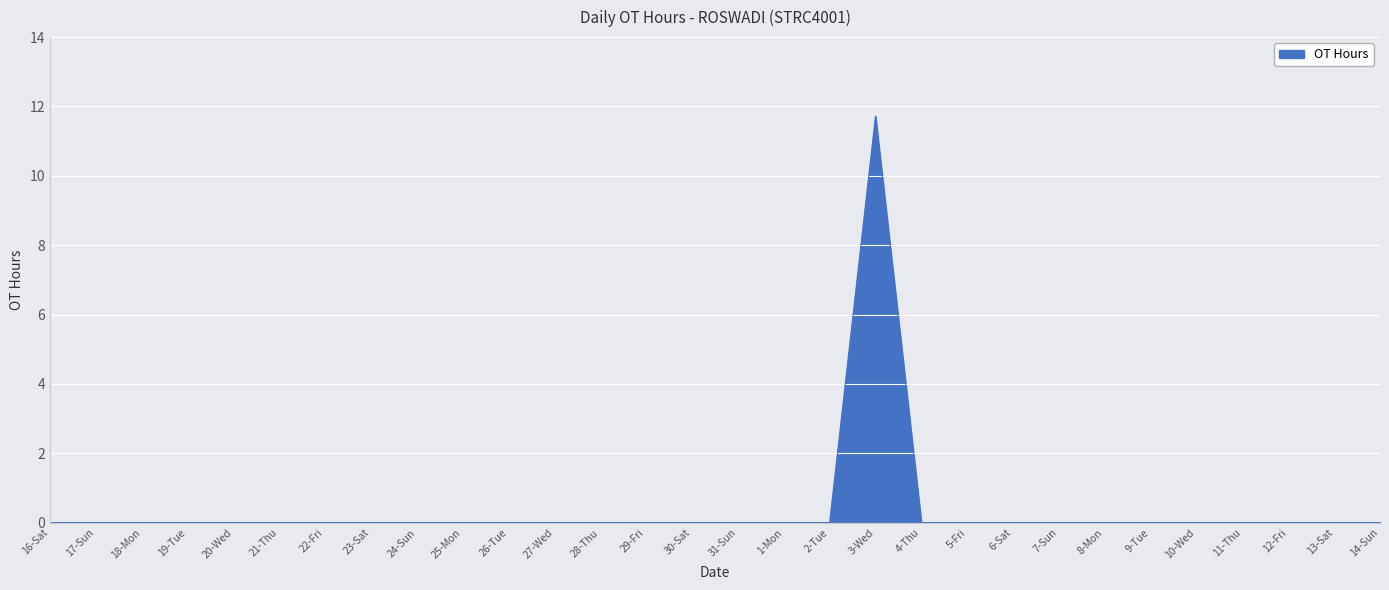

What is the greatest value displayed?

11.7